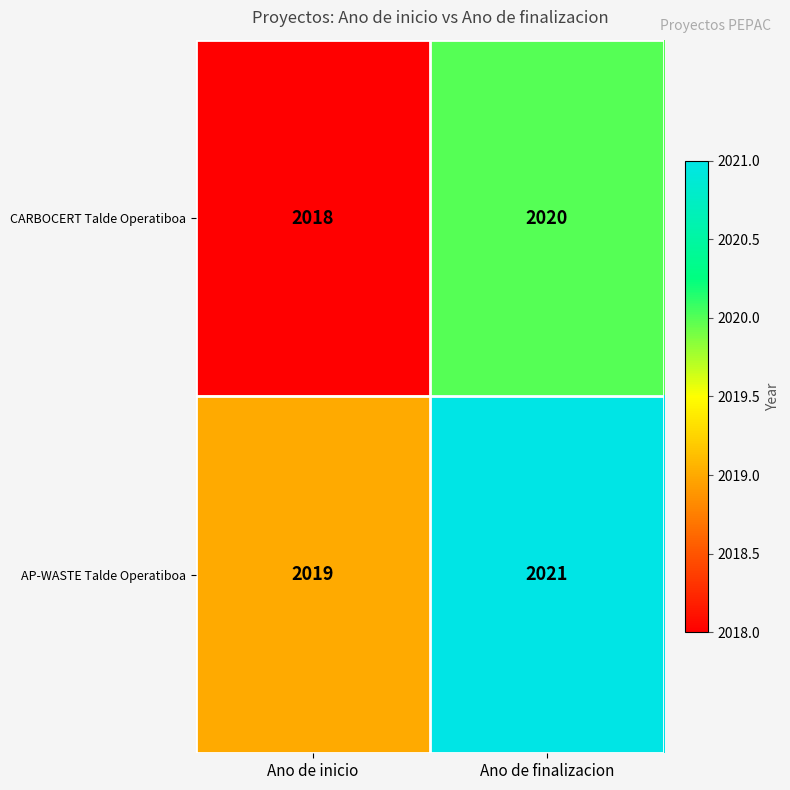

The CARBOCERT Talde Operatiboa series shows 3107 at Ano de inicio. True or false?

False